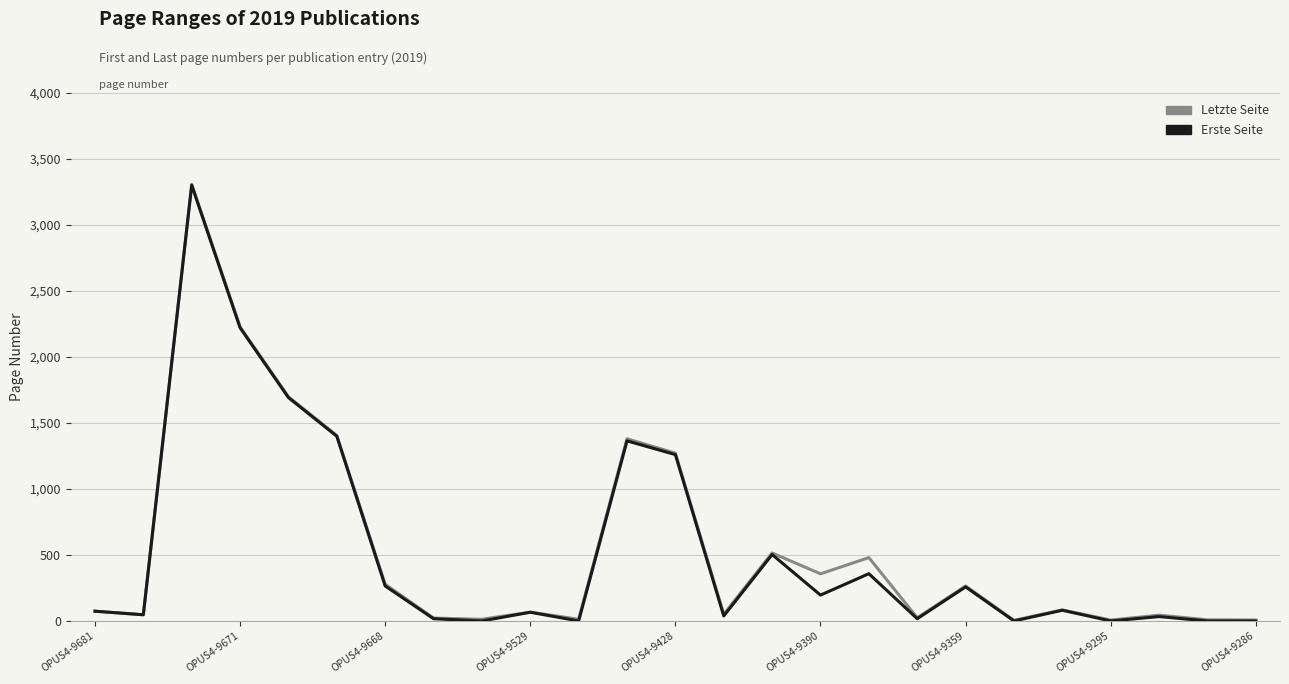

What is the highest value of the Erste Seite series?

3302